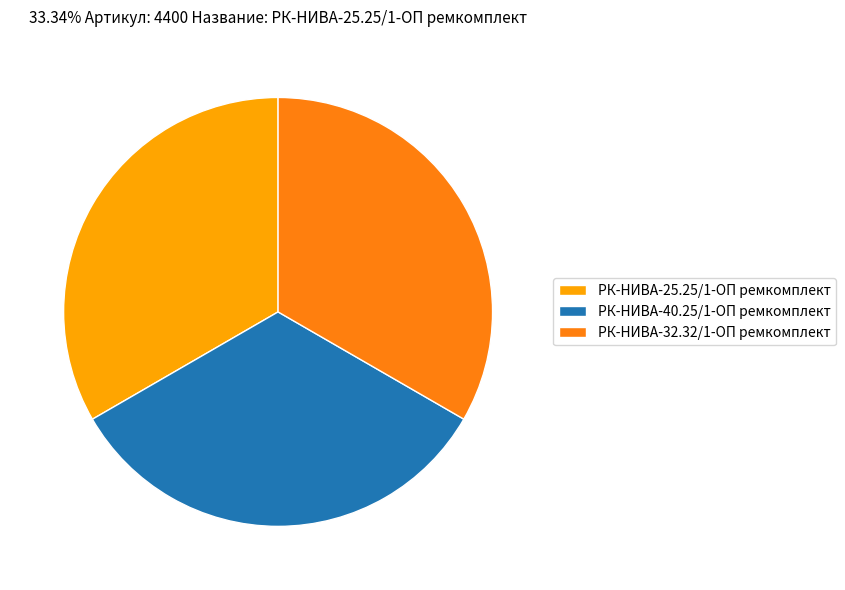

Combined, do РК-НИВА-25.25/1-ОП ремкомплект and РК-НИВА-32.32/1-ОП ремкомплект account for over 50%?

Yes